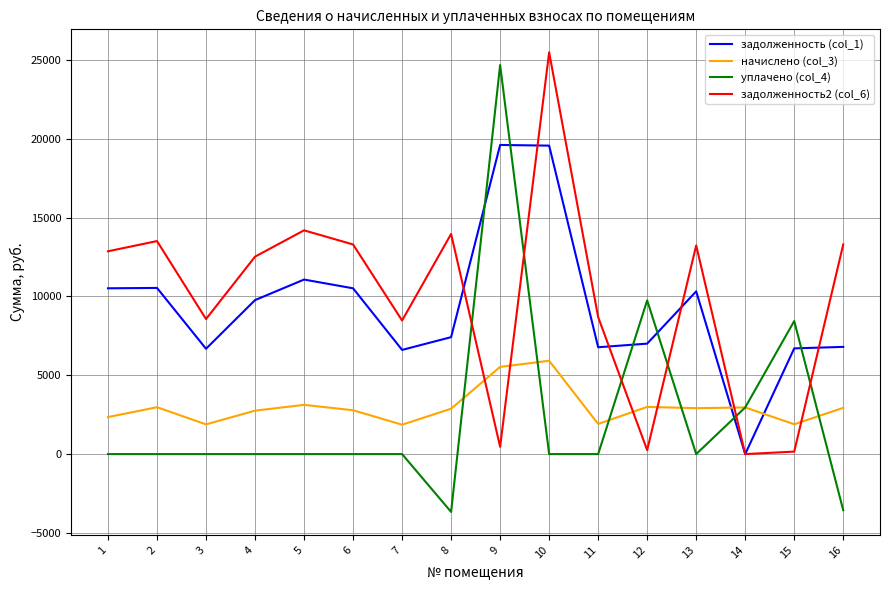

Which series has the largest total across all categories?

задолженность2 (col_6)